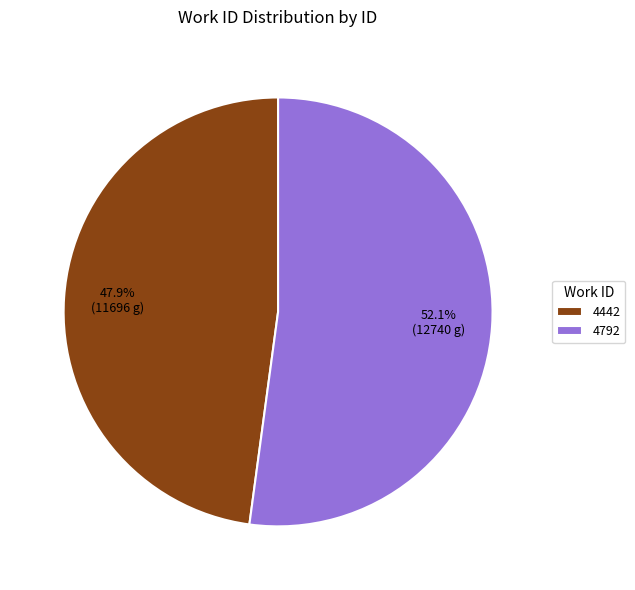

Is the sum of 4792 and 4442 greater than half?

Yes